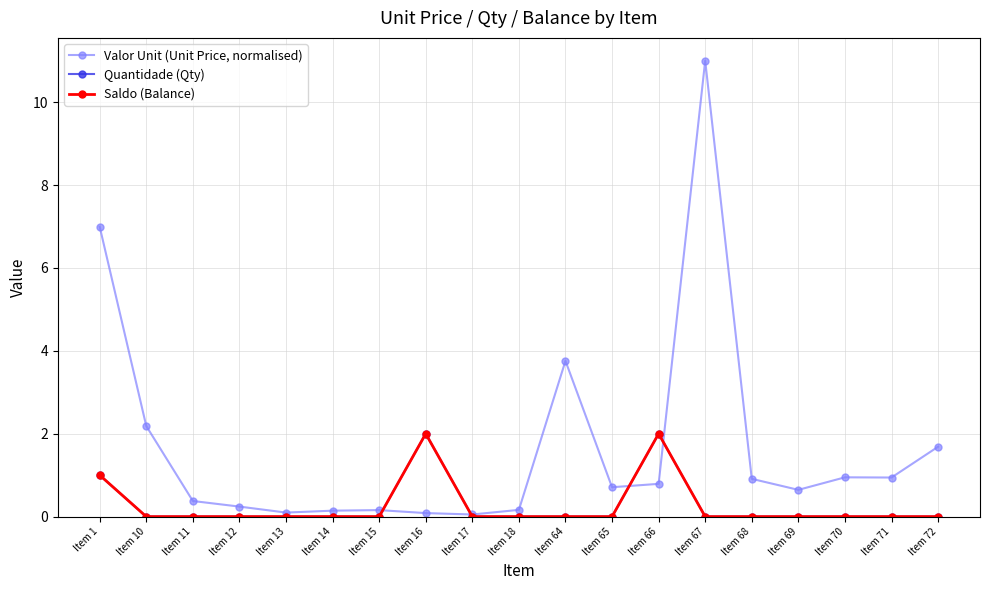

Which has a higher value, Item 14 or Item 16?

Item 14